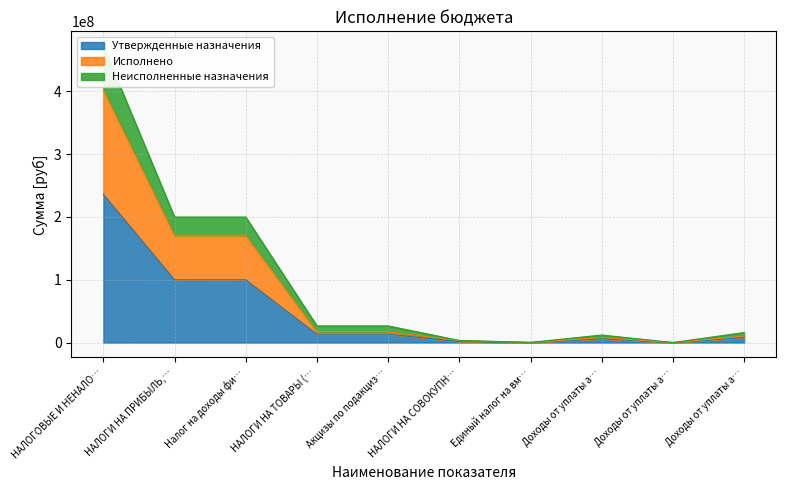

What is the value of the Неисполненные назначения point at the 4th from the left?

26529400.0